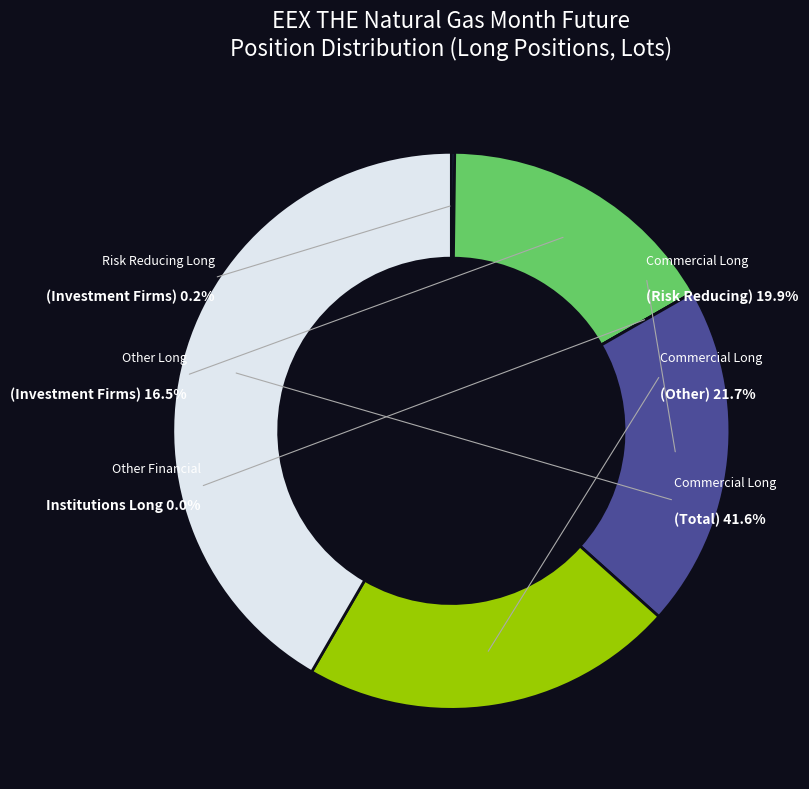

What percentage is the Commercial Long
(Risk Reducing) slice, to the nearest percent?

20%